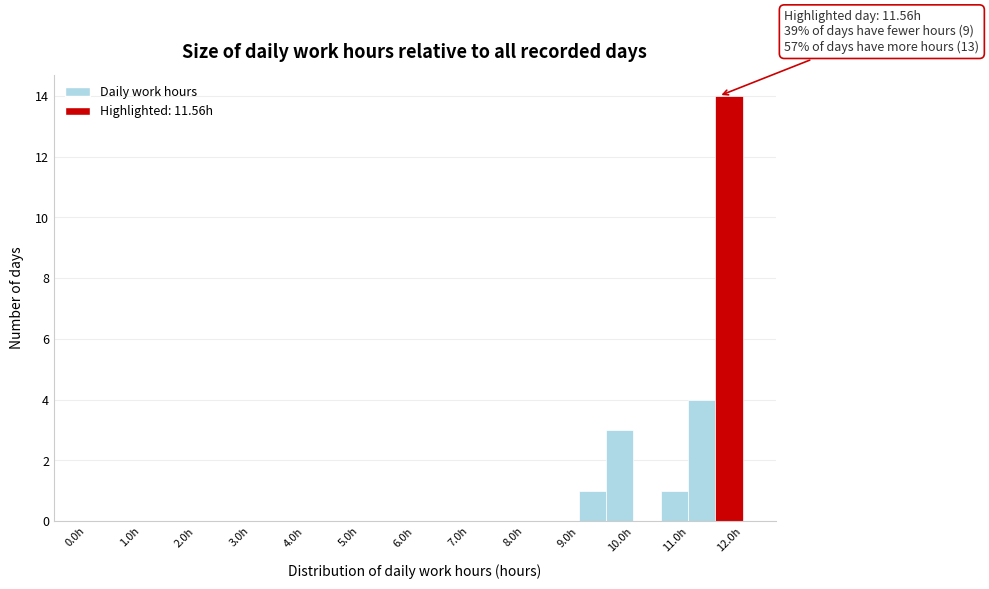

Which range on the x-axis has the tallest bar?

11.5 to 12.0